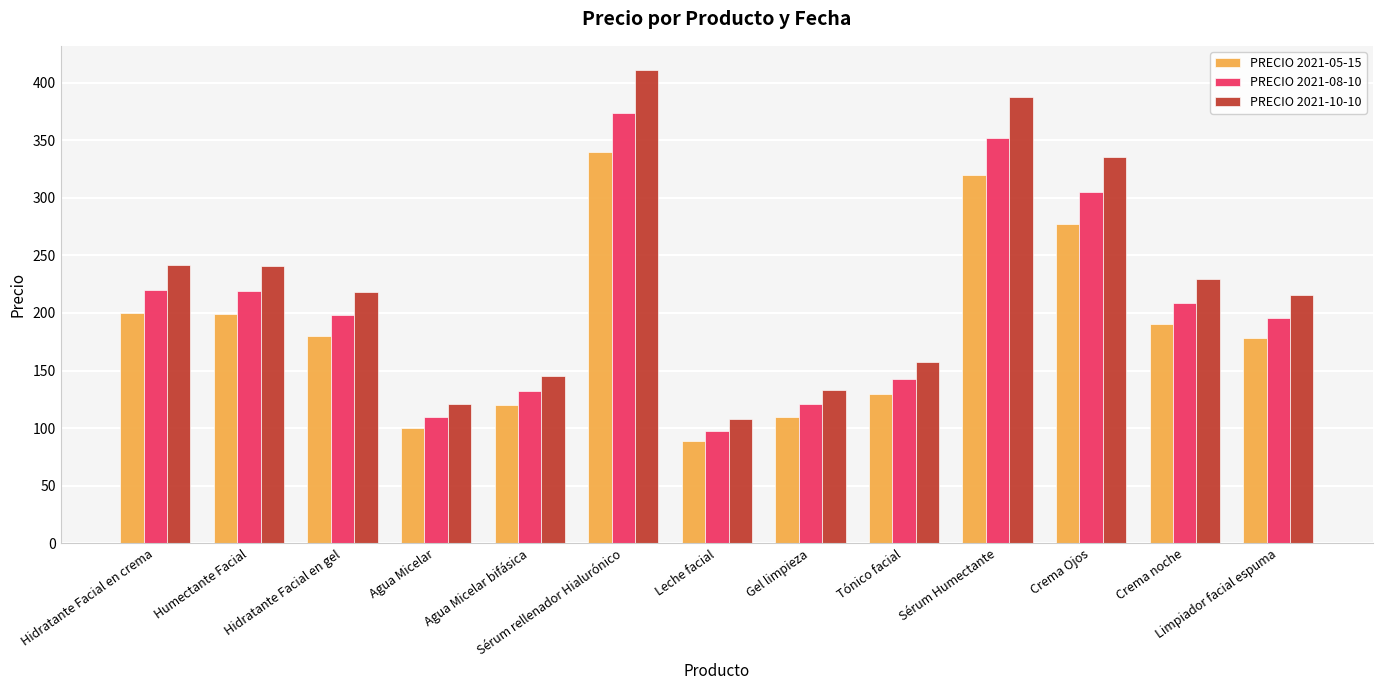

What is the sum of the PRECIO 2021-08-10 values at Sérum rellenador Hialurónico and Leche facial?

471.9